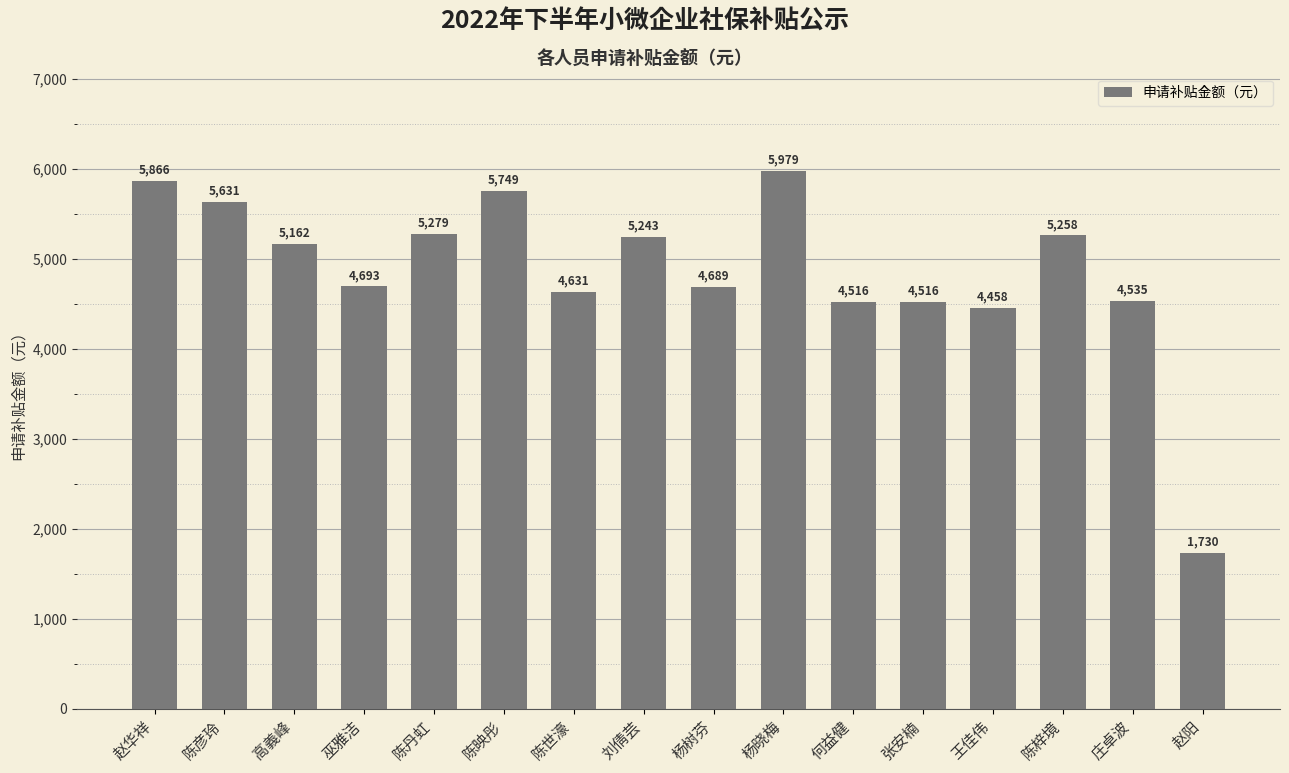

Is it true that the value at 刘倩芸 is 7857.3?

False